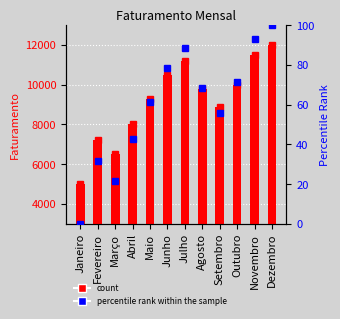

The Faturamento series shows 9800.0 at Agosto. True or false?

True